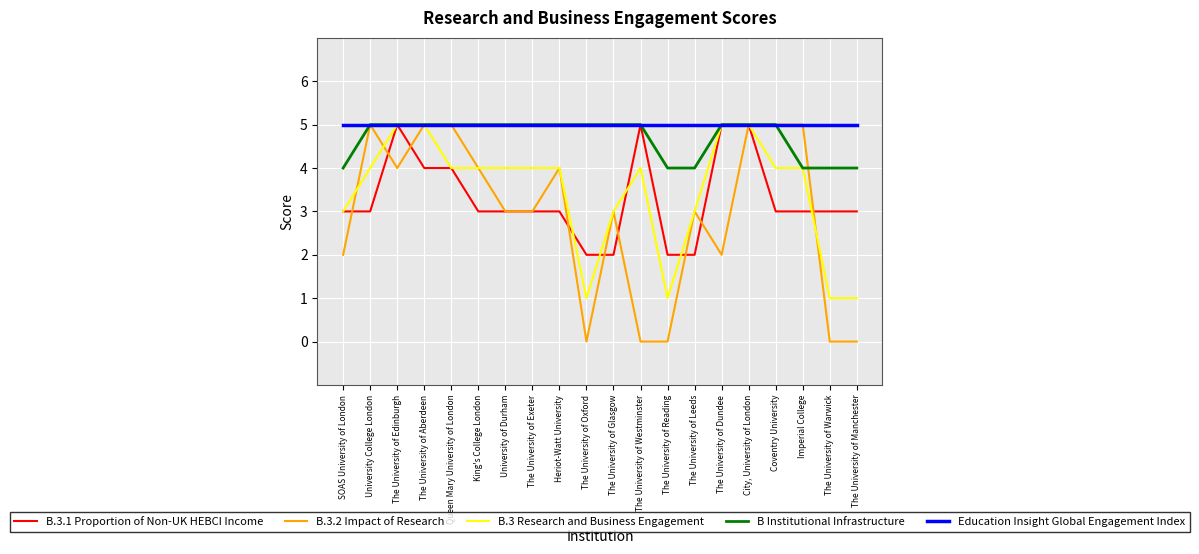

Which series has the largest range (max minus min)?

B.3.2 Impact of Research